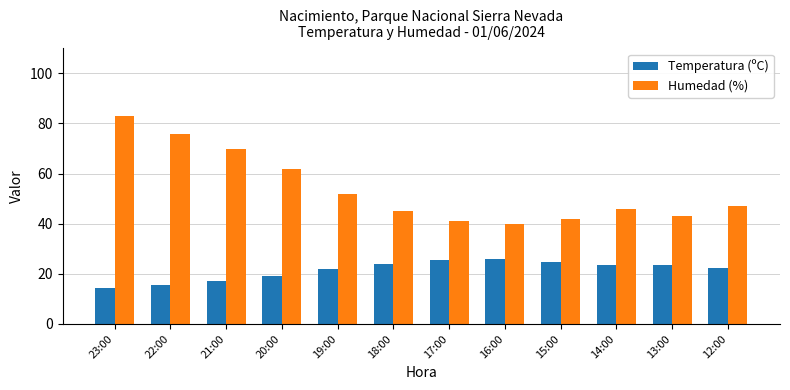

Rank the series at 17:00 from lowest to highest value.

Temperatura (ºC), Humedad (%)